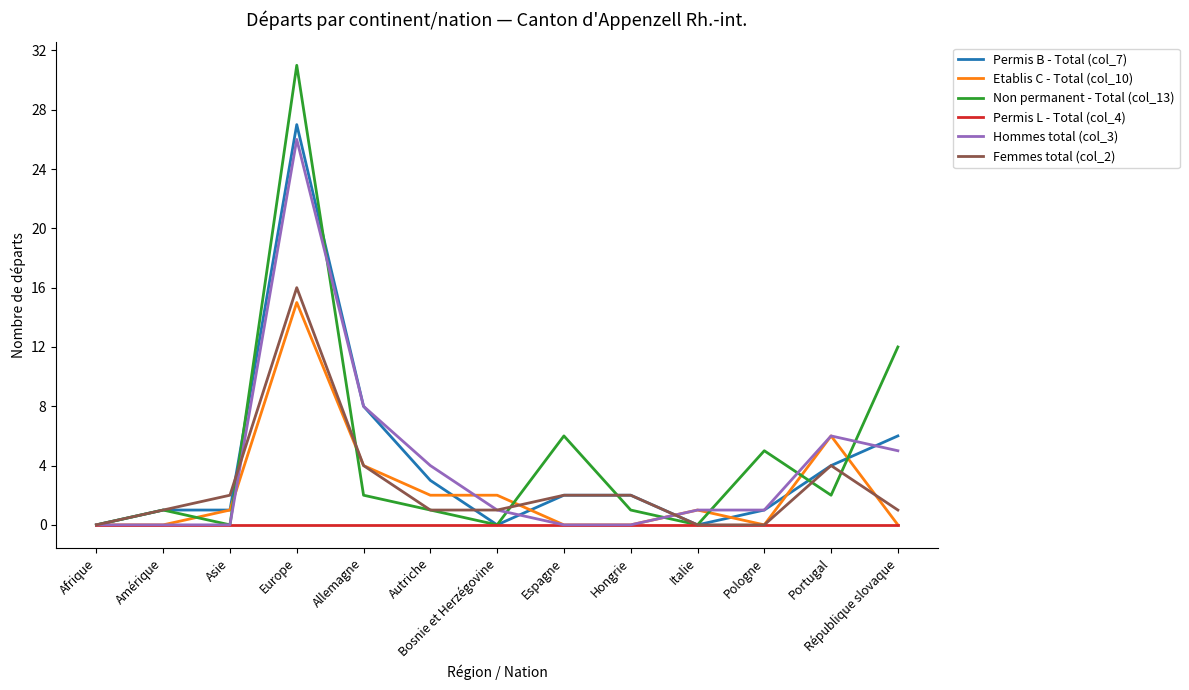

What are all the series names shown in the legend?

Permis B - Total (col_7), Etablis C - Total (col_10), Non permanent - Total (col_13), Permis L - Total (col_4), Hommes total (col_3), Femmes total (col_2)